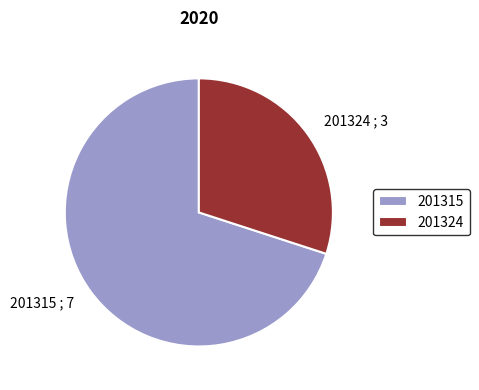

True or false: 201324 ; 3 accounts for 20% of the total.

False